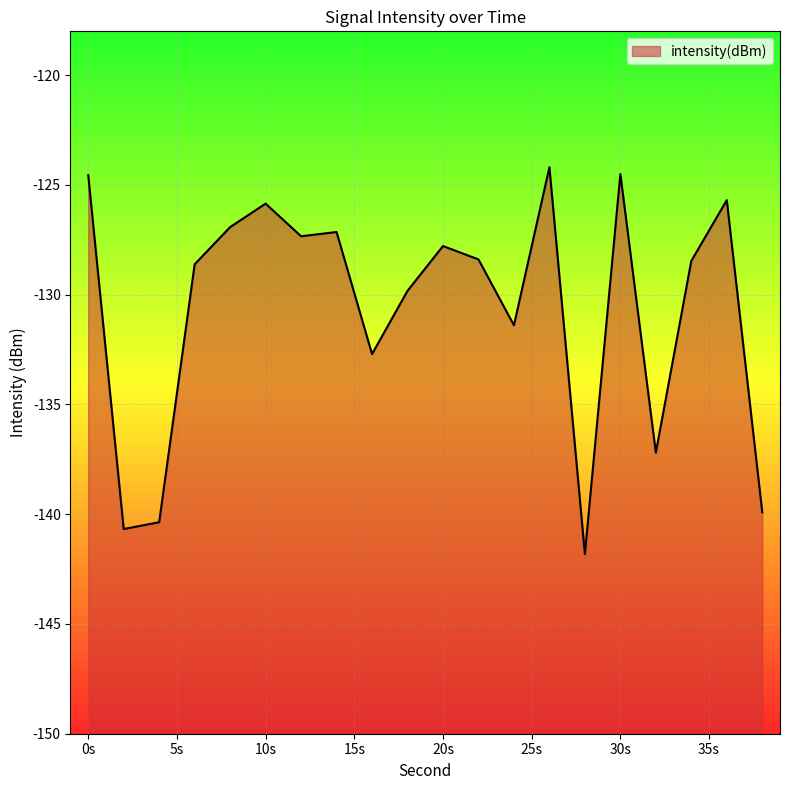

What is the smallest value displayed?

-141.8